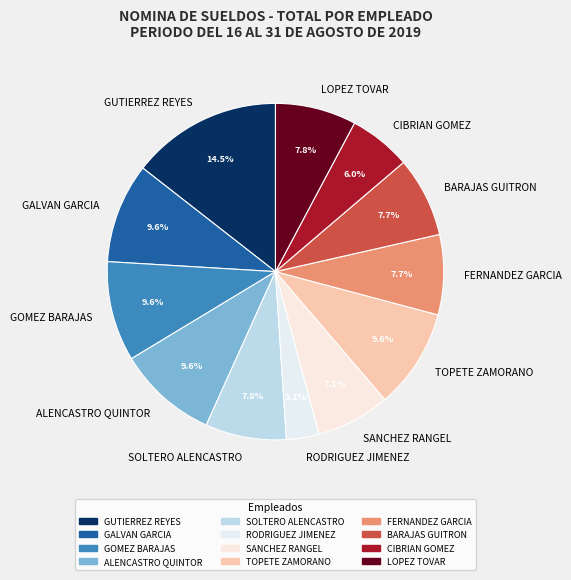

What percentage is NOT represented by RODRIGUEZ JIMENEZ?

96.9%